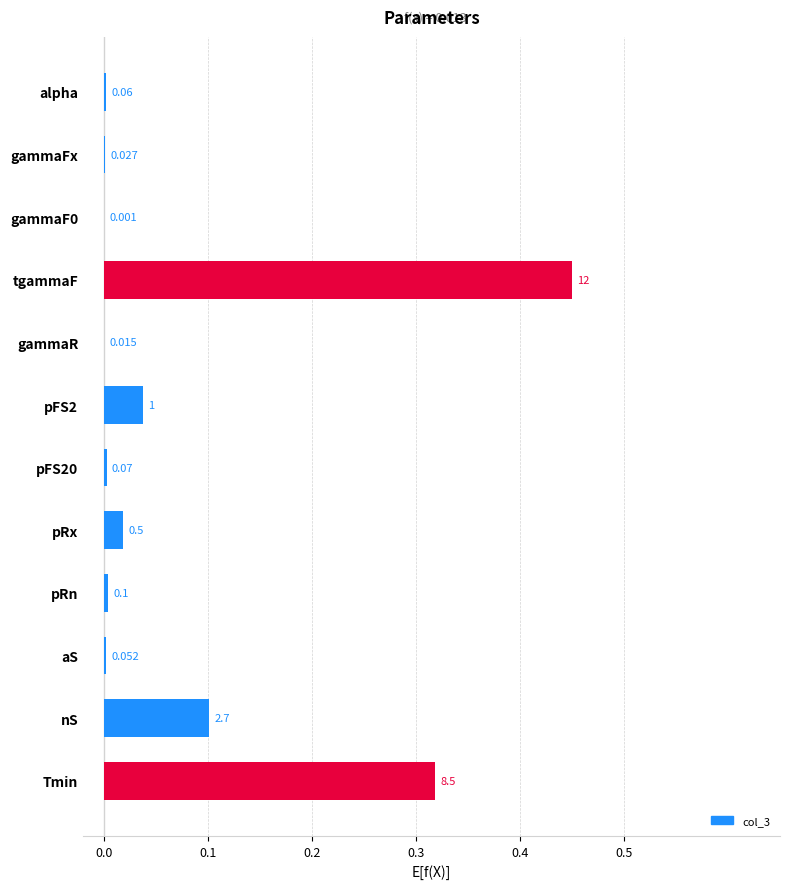

Which has a higher value, pRn or Tmin?

Tmin